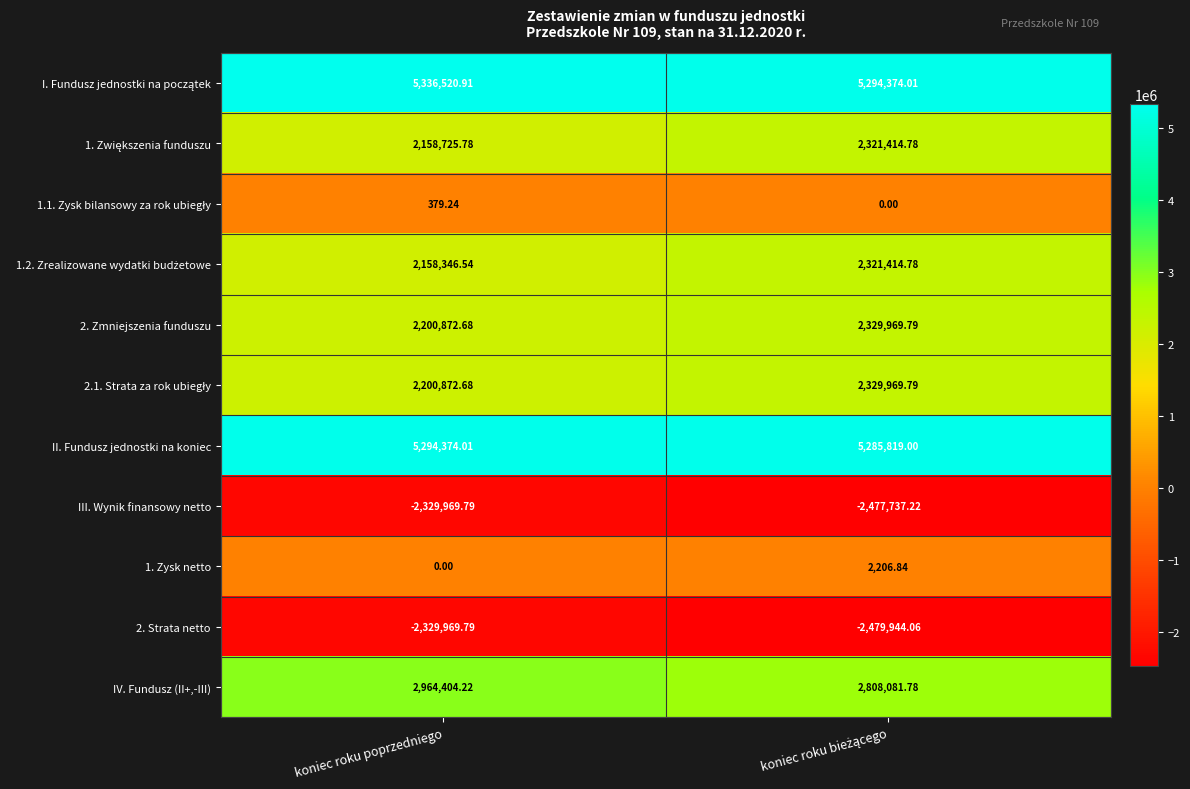

Which label corresponds to the largest value in the chart?

koniec roku poprzedniego